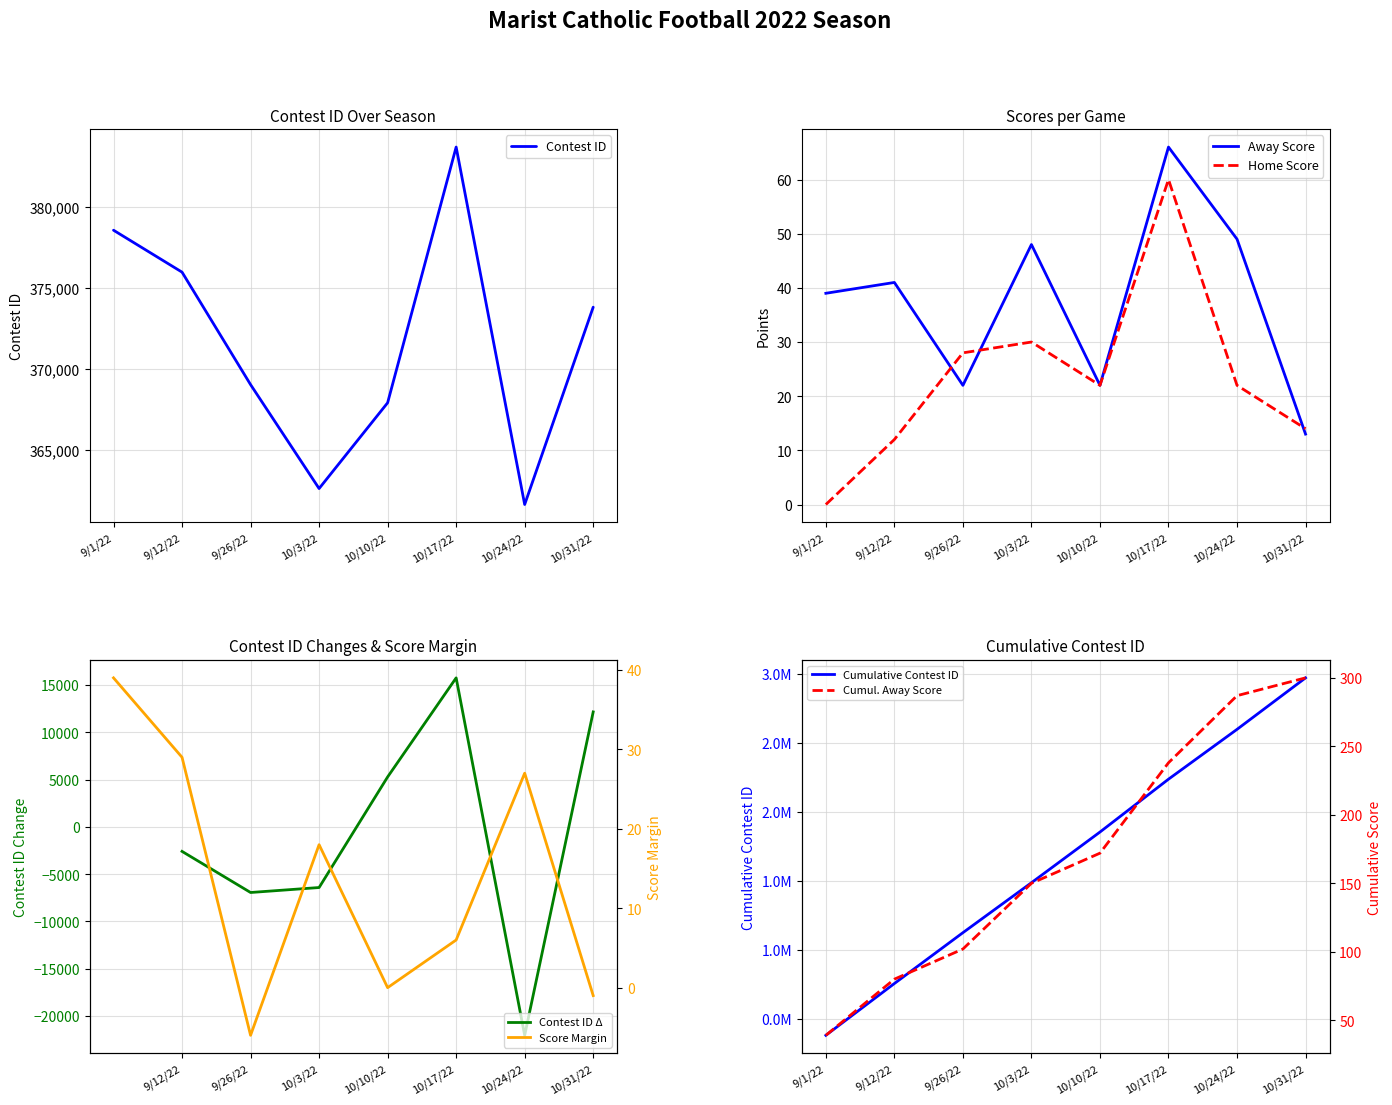

What is the difference between the values at 10/31/22 and 10/3/22?

11183